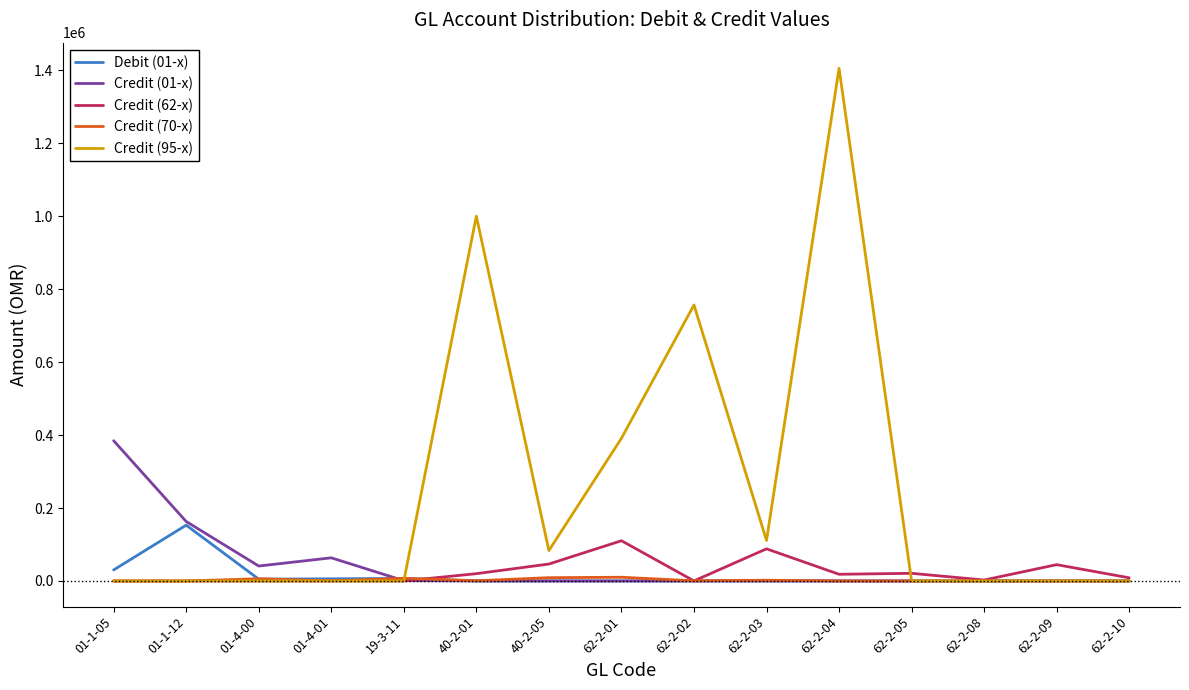

The value of Credit (01-x) at 62-2-08 is 0.0. True or false?

True